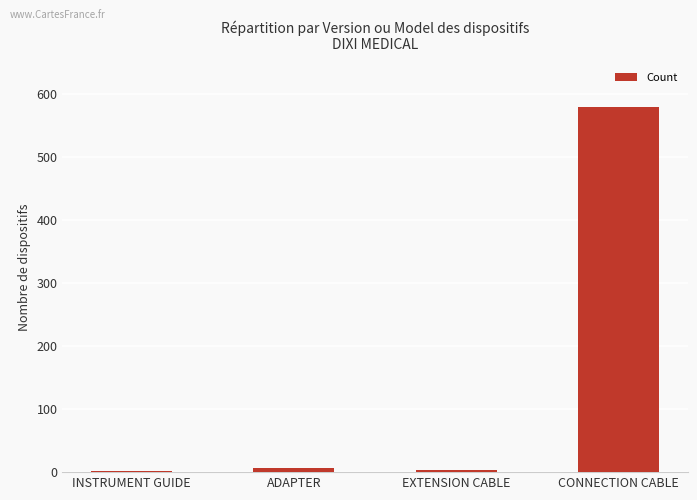

The chart shows a value of 580 at CONNECTION CABLE. True or false?

True